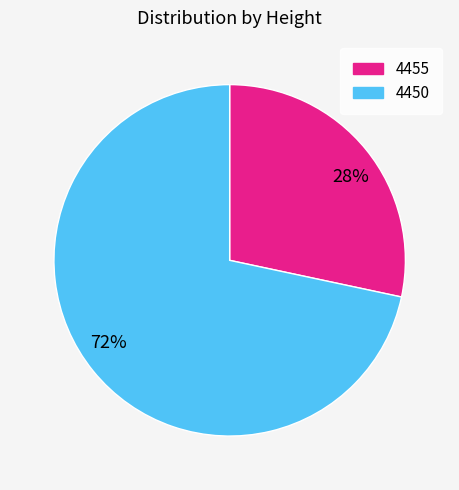

Is there any slice that represents more than half of the pie?

Yes